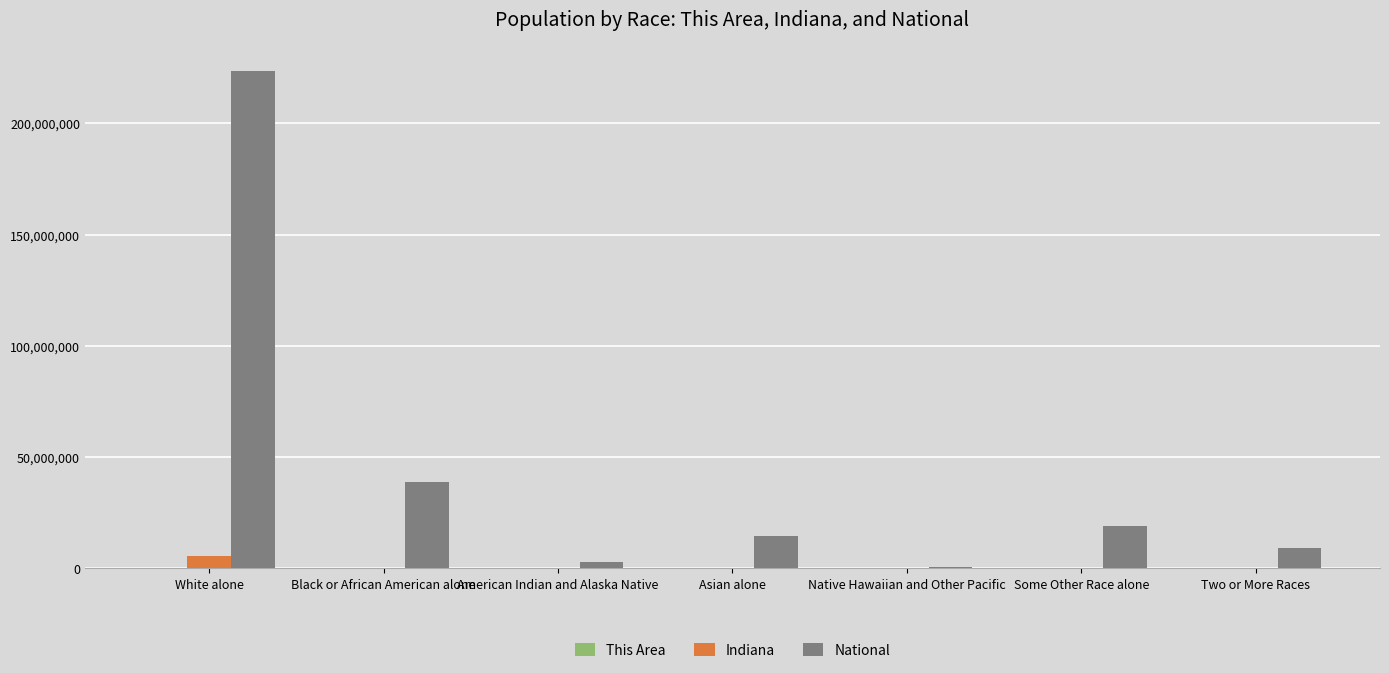

Which series has the widest spread of values?

National